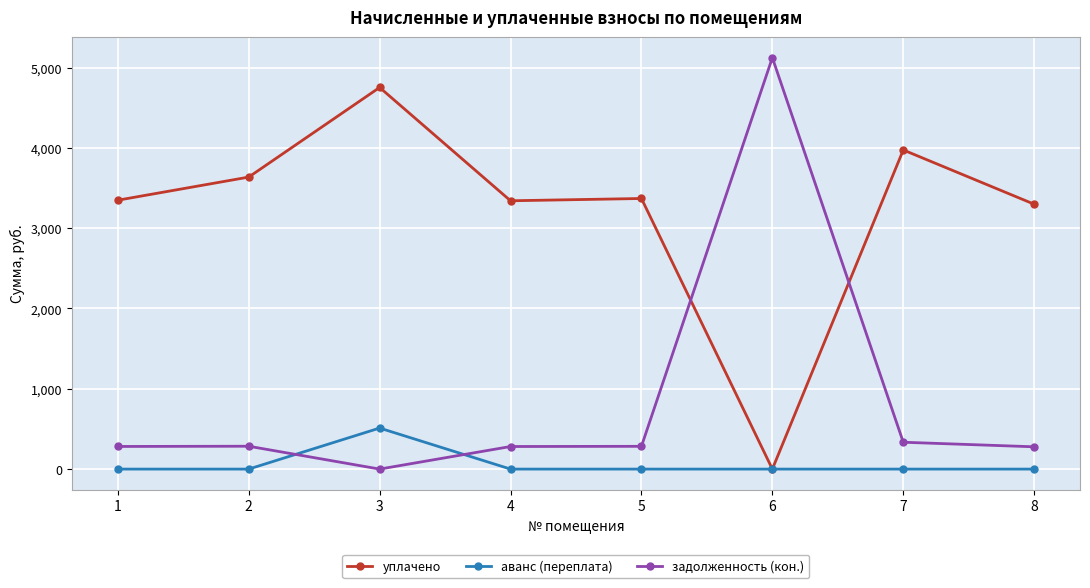

Which series has the largest range (max minus min)?

задолженность (кон.)